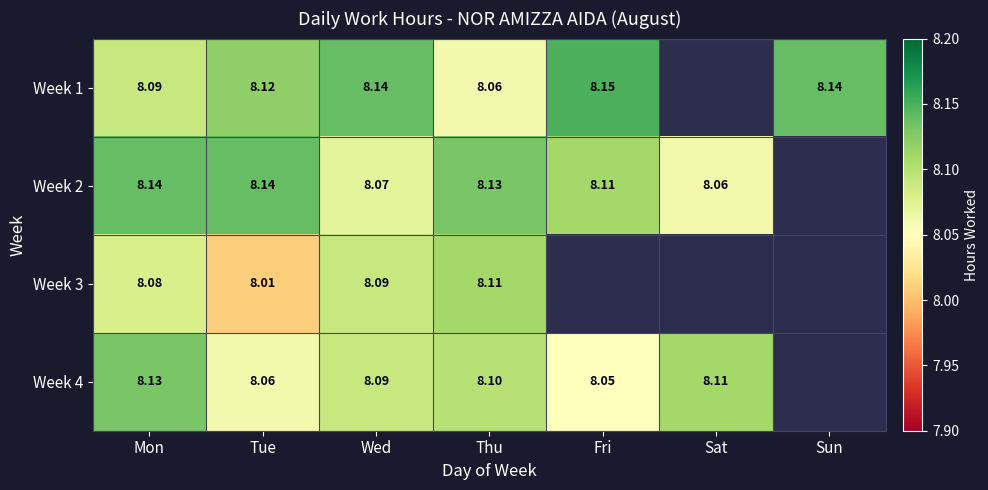

Is the value of Week 3 at Mon greater than the value of Week 2 at Sat?

Yes